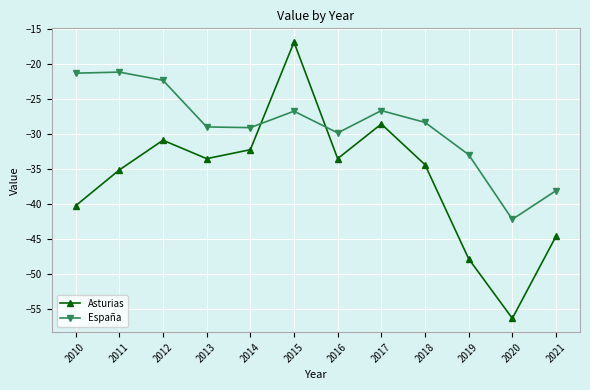

What is the maximum value for España?

-21.1